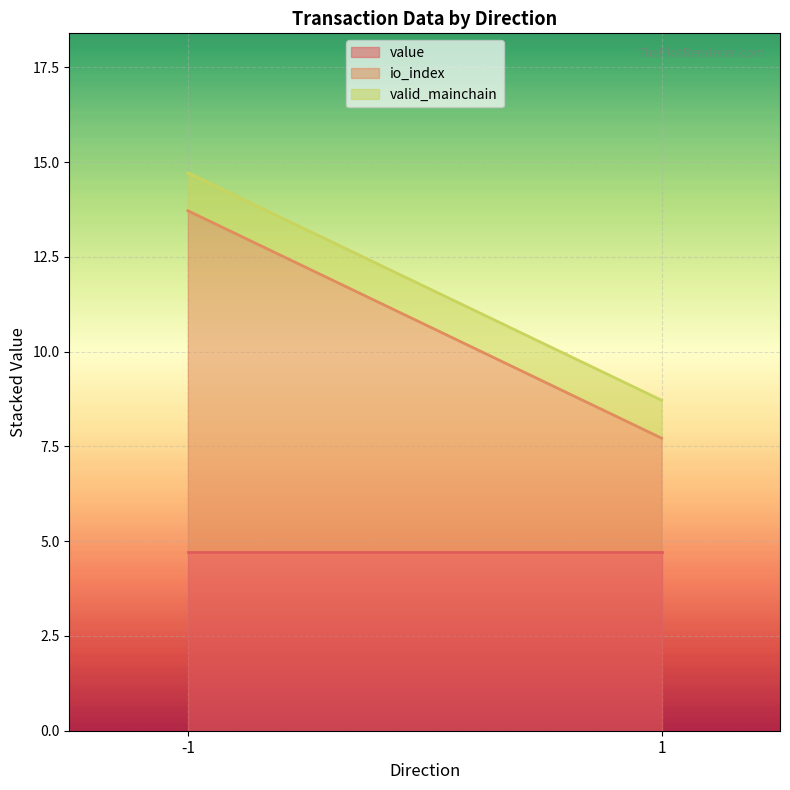

Reading left to right, list the values for the value series.

4.7	4.7